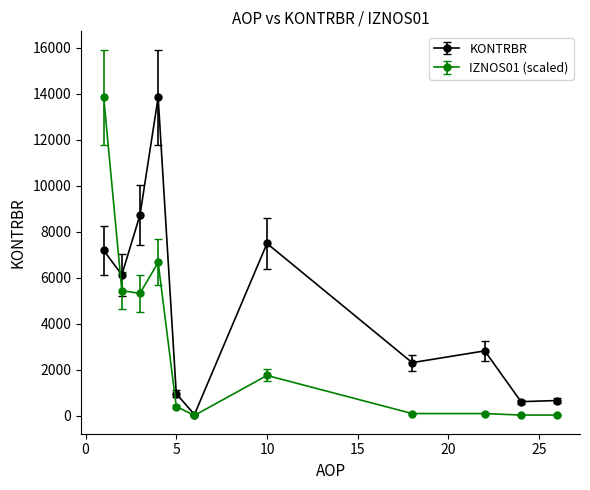

What is the value of the KONTRBR point at the 1st from the left?

7186.2